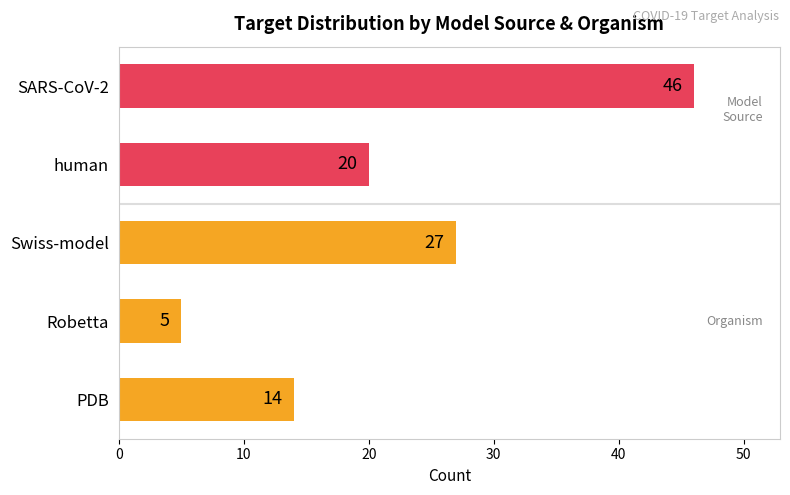

List the labels in order of value, smallest first.

Robetta, PDB, human, Swiss-model, SARS-CoV-2